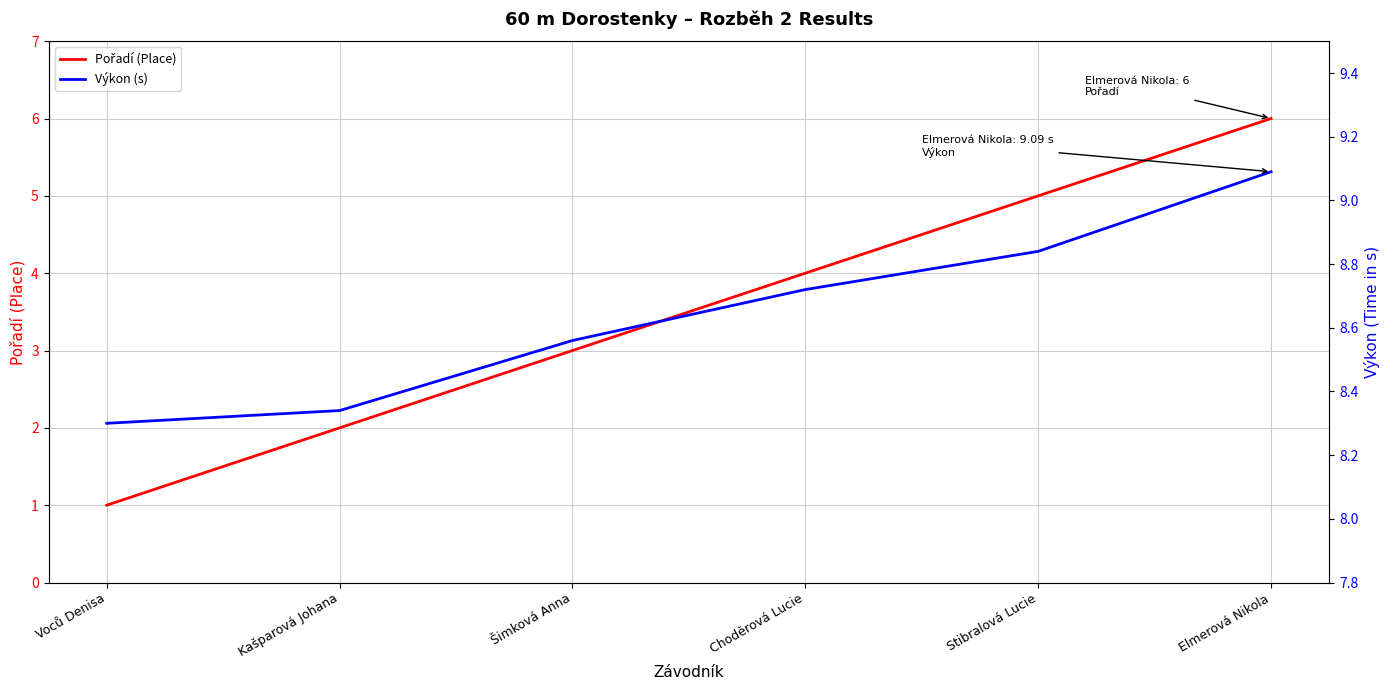

What are all the series names shown in the legend?

Pořadí (Place), Výkon (s)